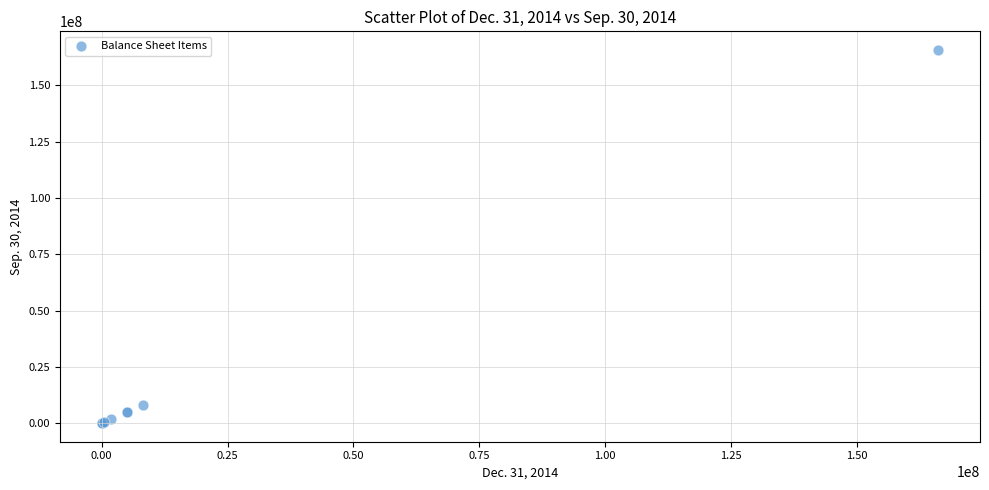

What Y value in the scatter plot is closest to 82867000?

7942000.0